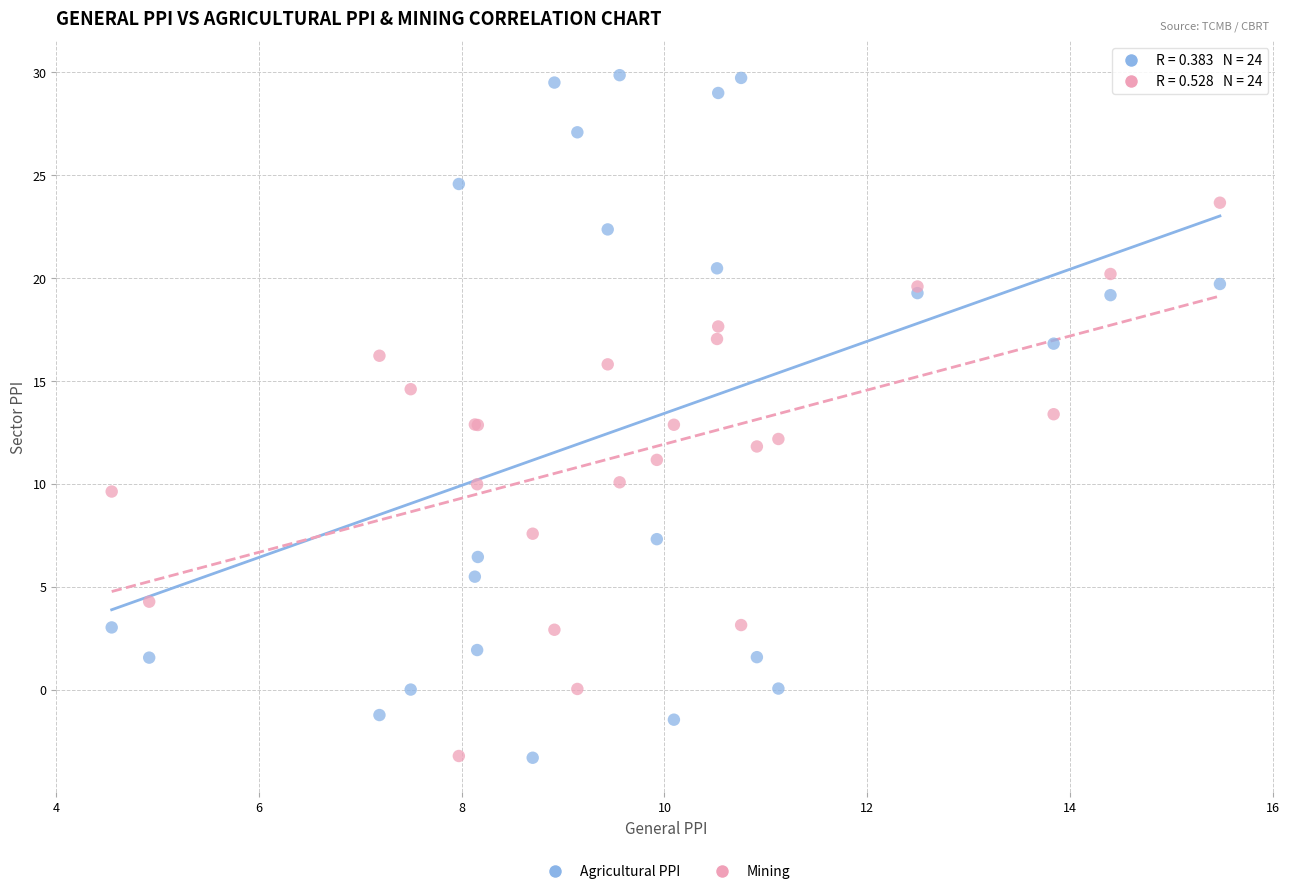

Which series reaches the maximum Y coordinate?

Agricultural PPI